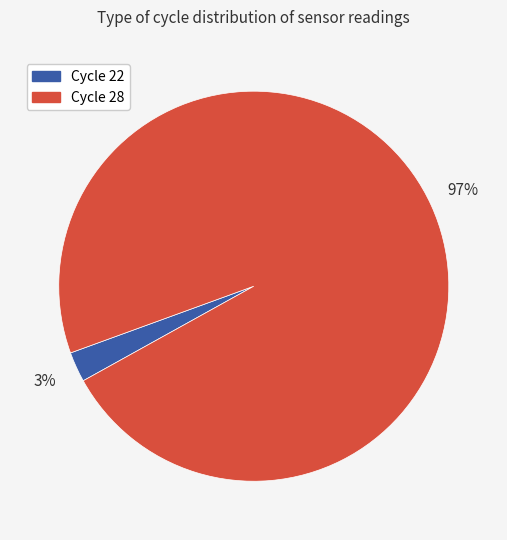

How many segments does this pie chart have?

2